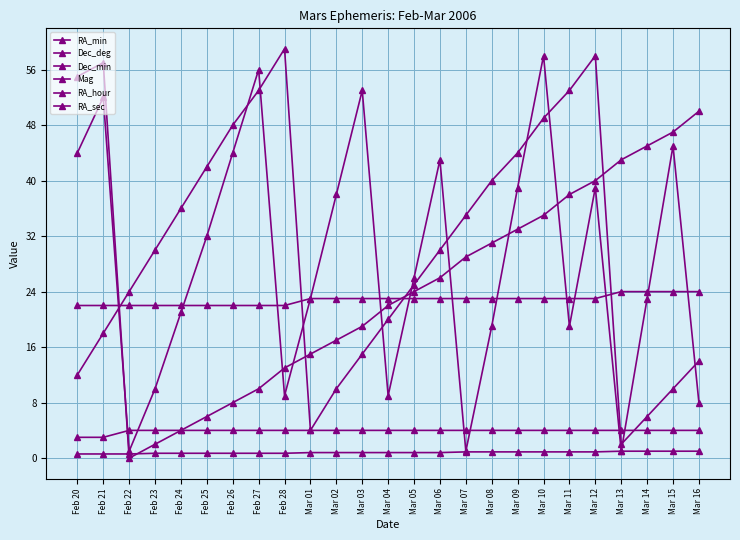

What position from the left is Feb 21?

2